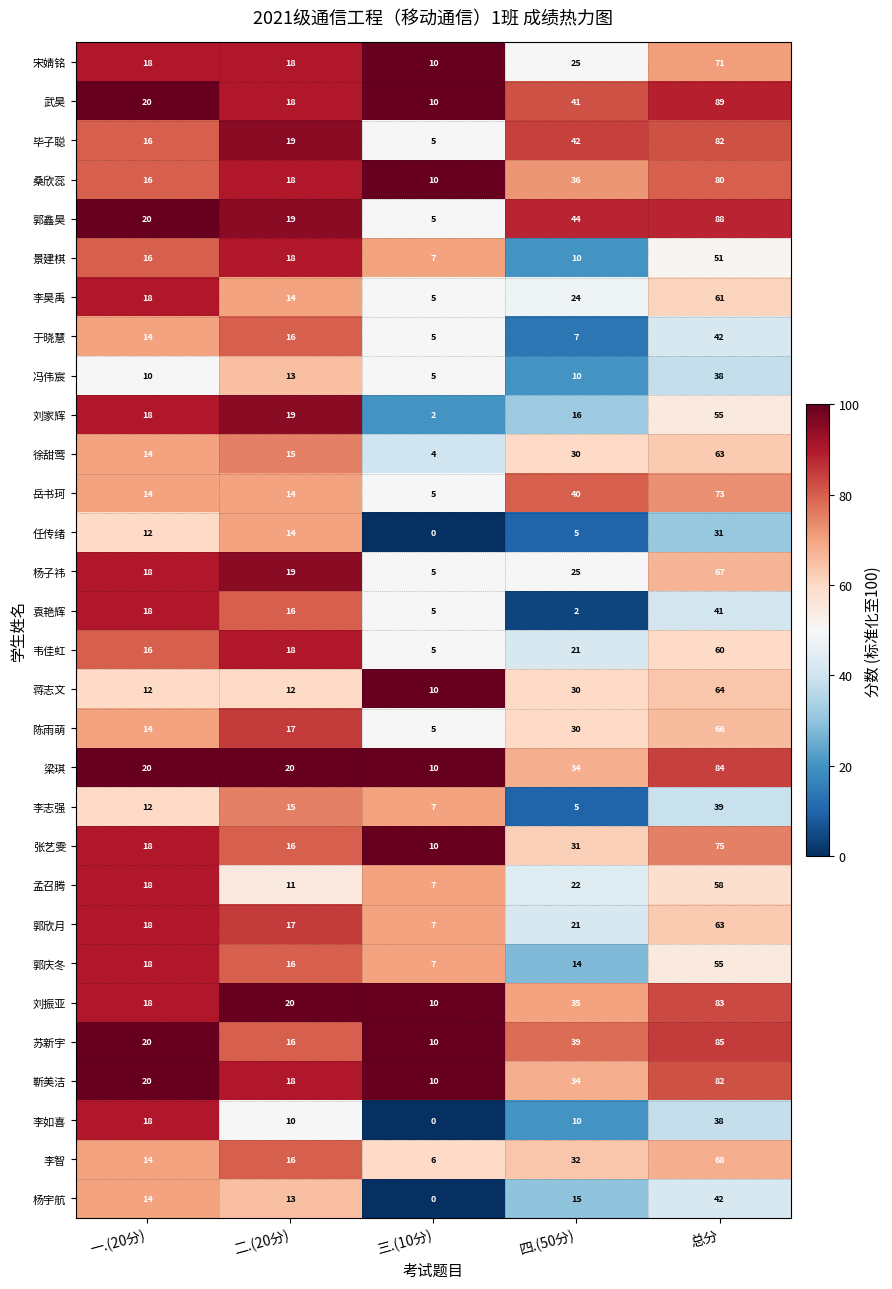

What is the minimum value for 李志强?

5